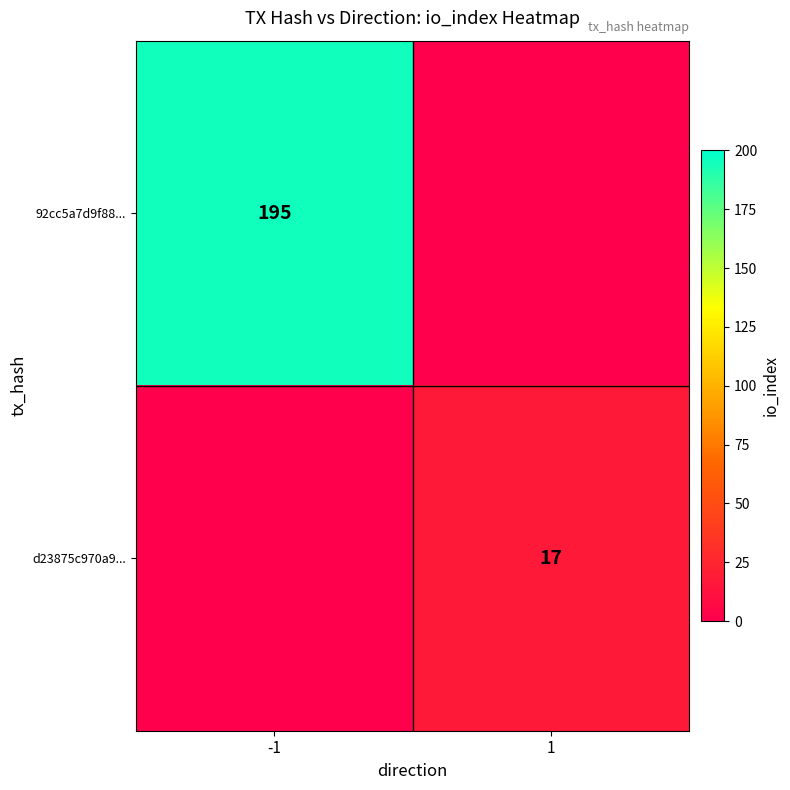

At which category is the sum across all series the highest?

-1